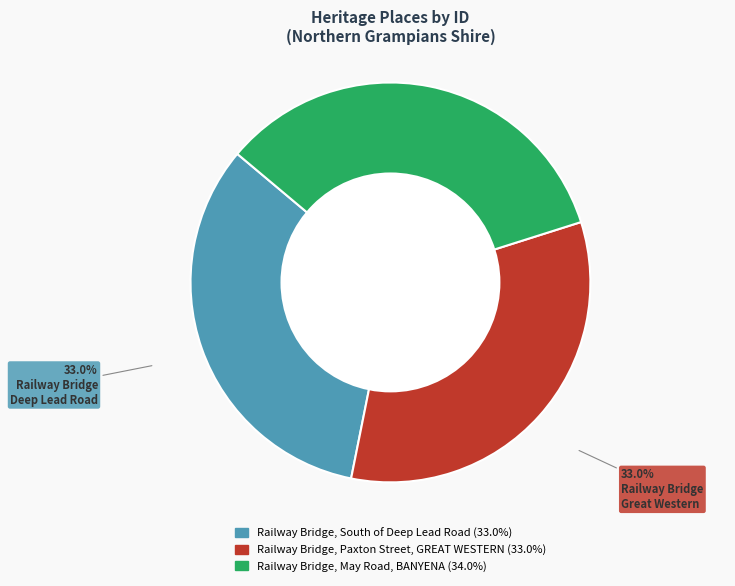

To the nearest percent, what is the difference between the Railway Bridge, Paxton Street, GREAT WESTERN and Railway Bridge, May Road, BANYENA slice percentages?

1%